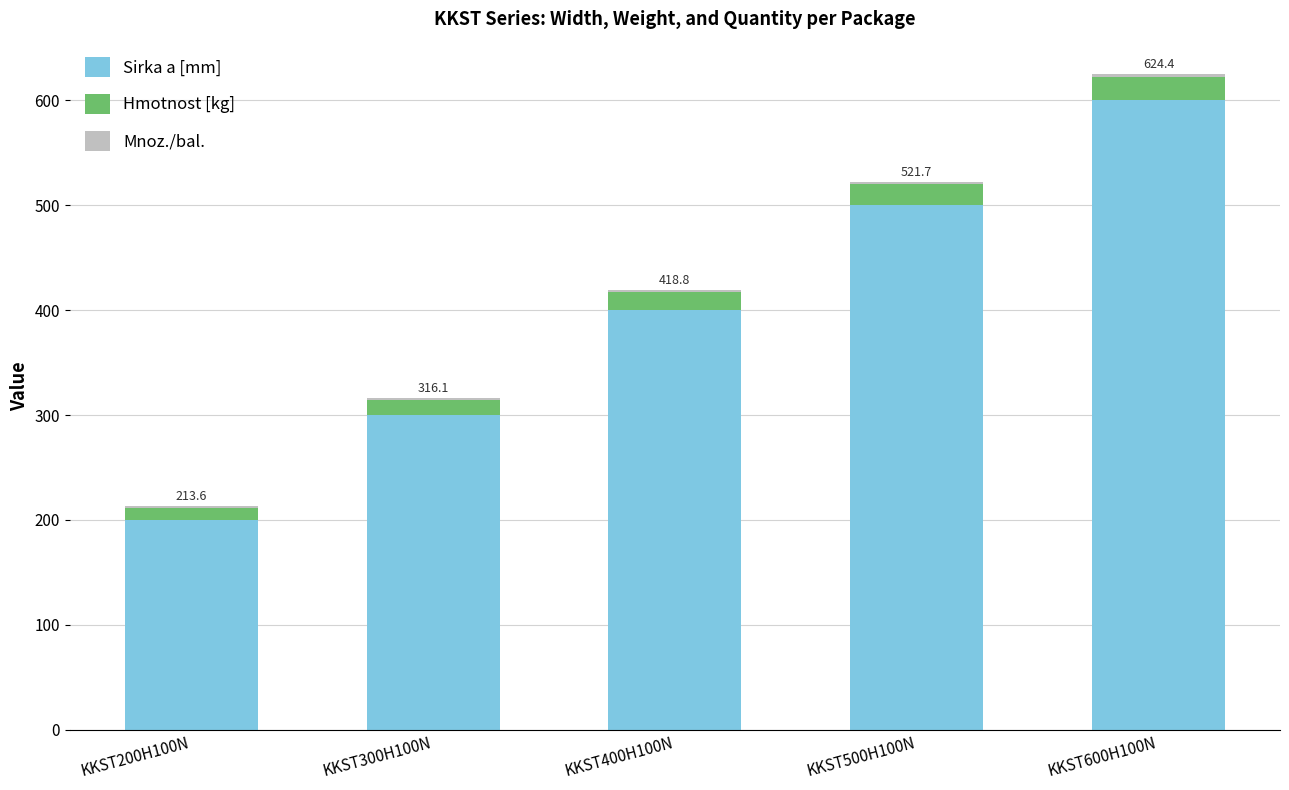

What is the highest value of the Sirka a [mm] series?

600.0